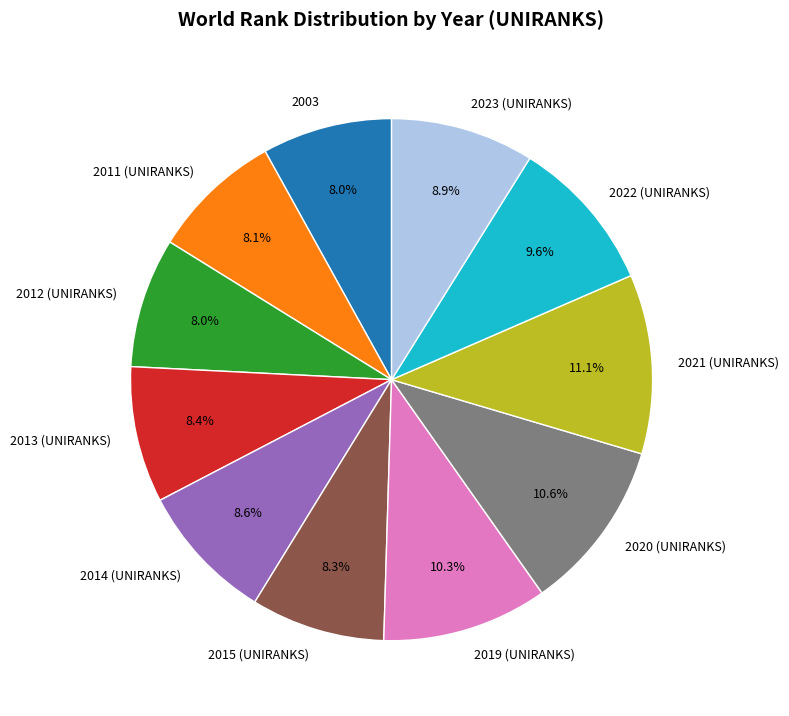

Does any single category account for the majority?

No